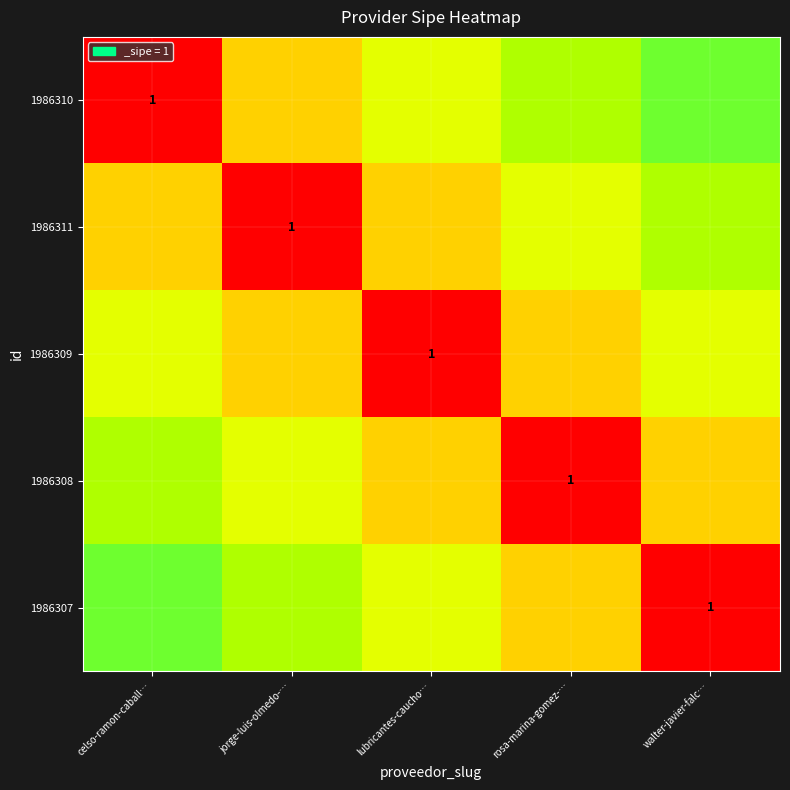

What is the minimum value shown in the chart?

0.2